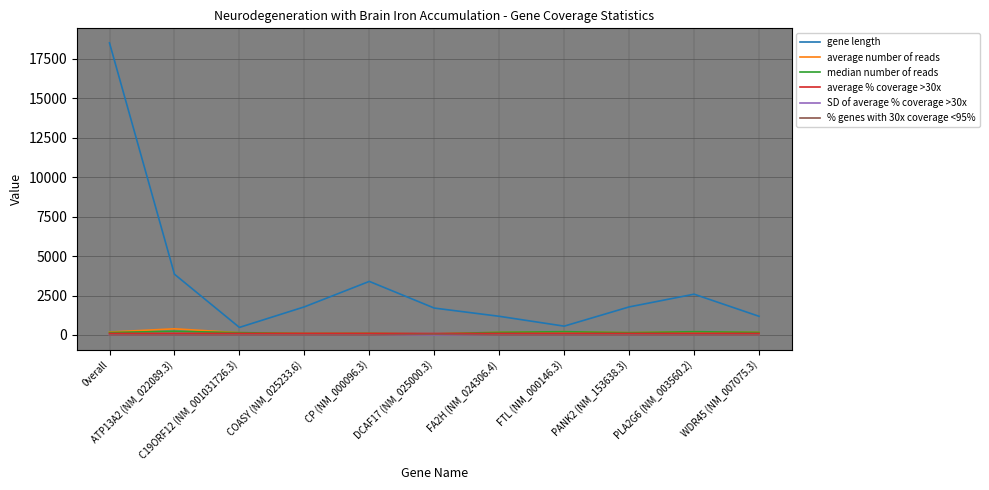

True or false: median number of reads has a value of 168.0 at WDR45 (NM_007075.3).

True